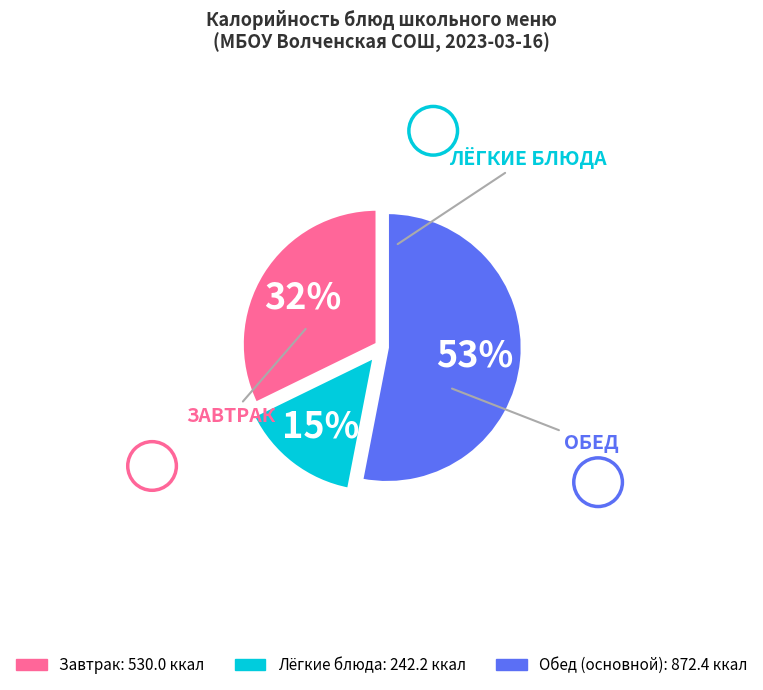

To the nearest percent, what is the average slice percentage?

33%